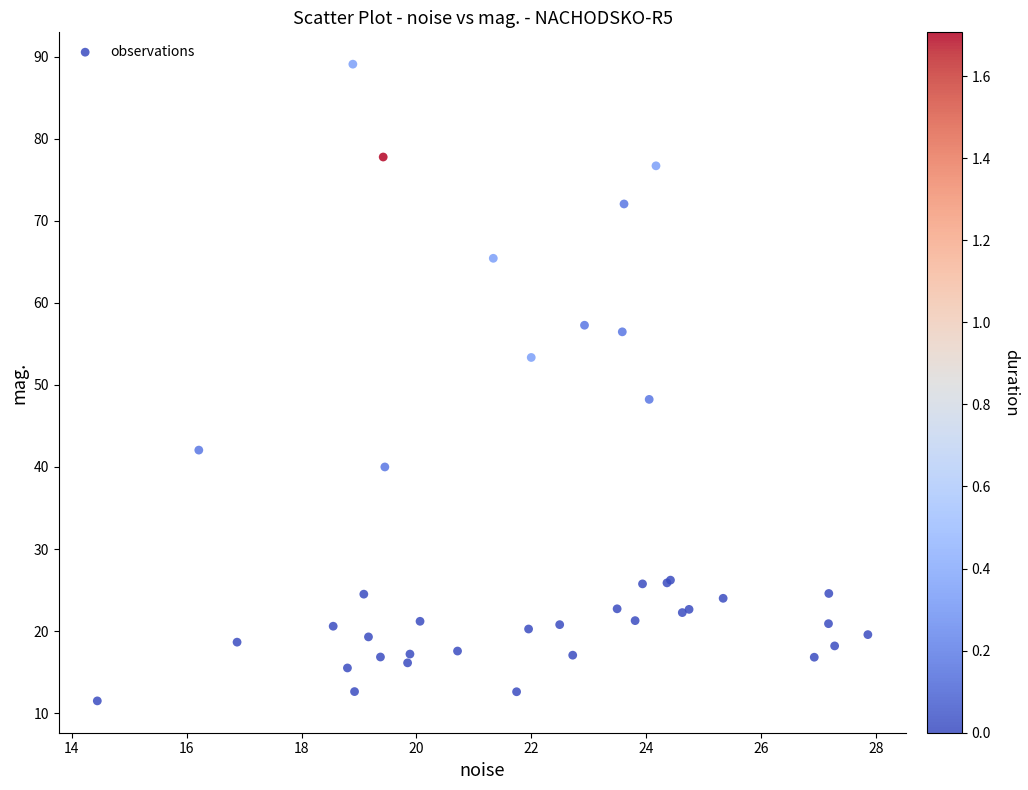

What Y value in the scatter plot is closest to 50?

48.2